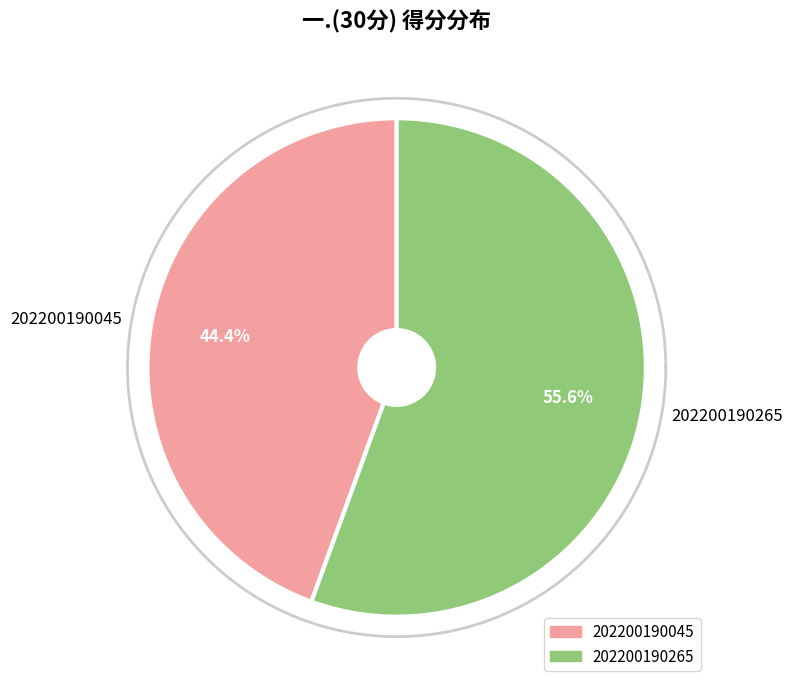

To the nearest percent, what is the difference between the largest and smallest slice percentages?

11%